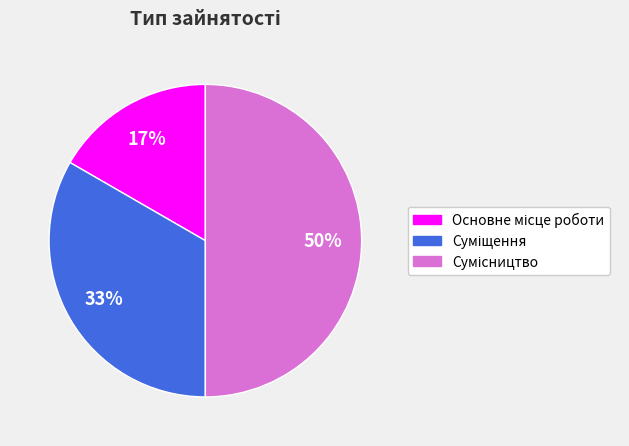

To the nearest percent, what is the difference between the largest and smallest slice percentages?

33%